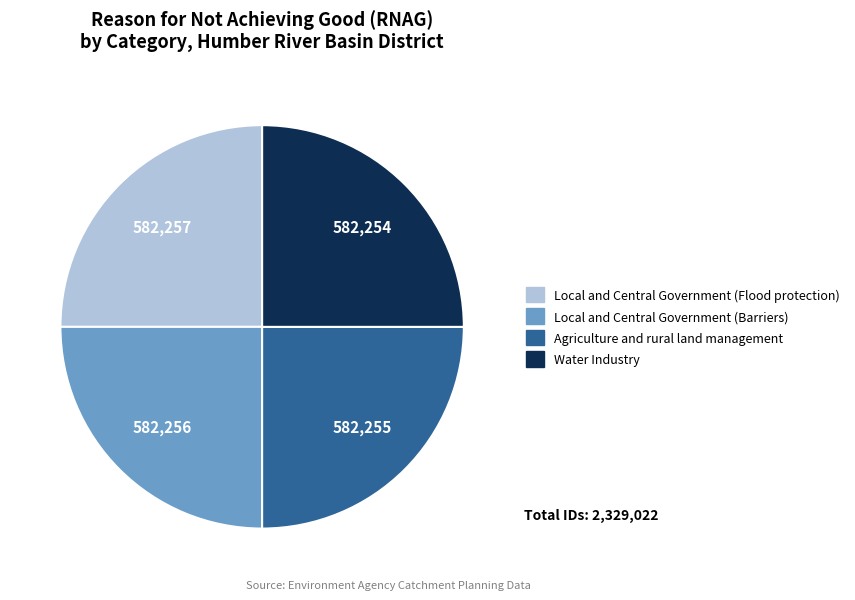

Is there any slice that represents more than half of the pie?

No